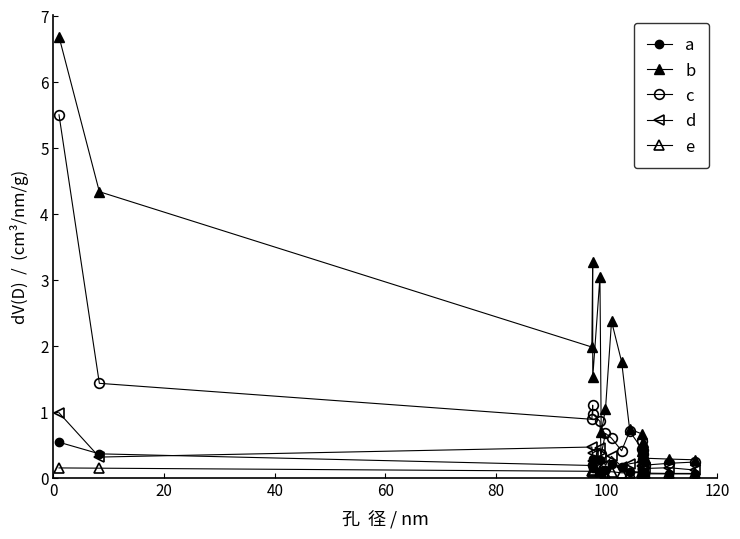

How many lines are shown in the chart?

5